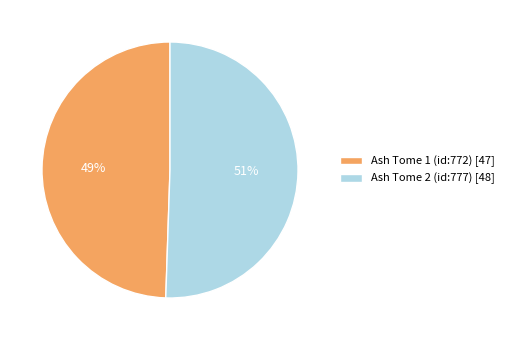

Count the number of slices in the pie.

2